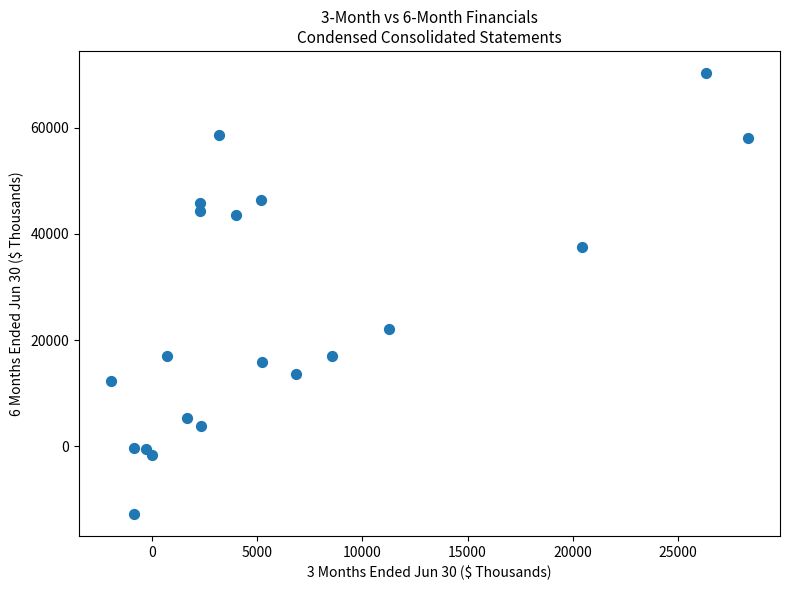

What Y value in the scatter plot is closest to 28771?

22142